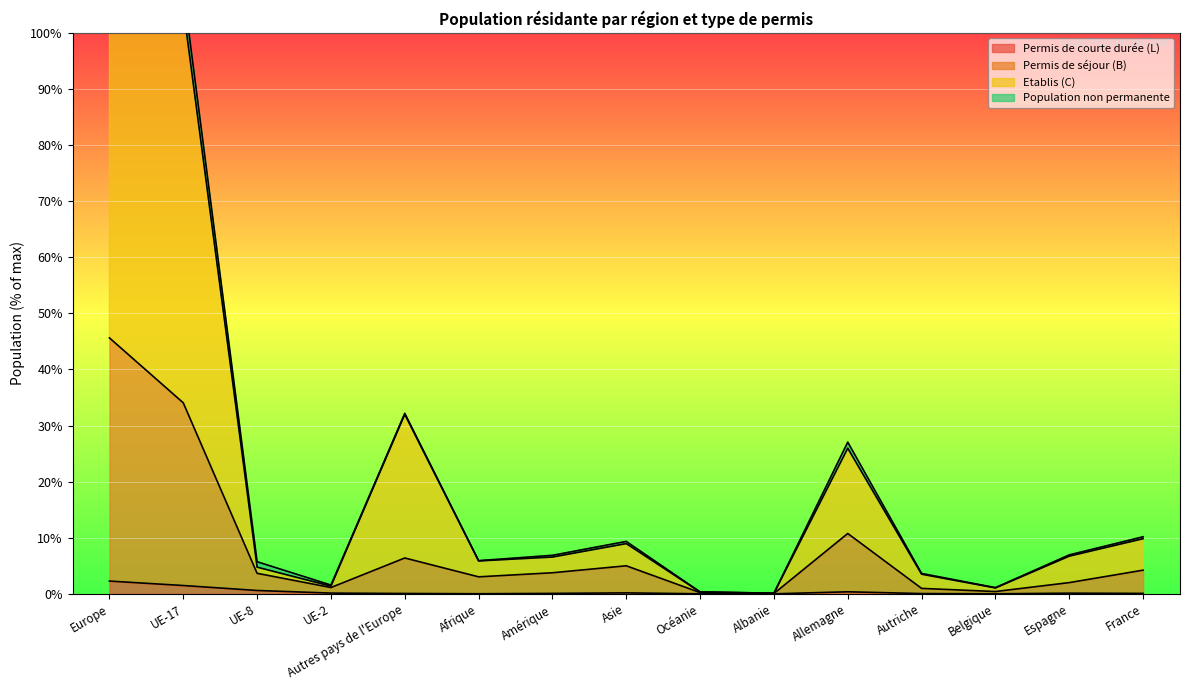

What position from the right is Afrique?

10